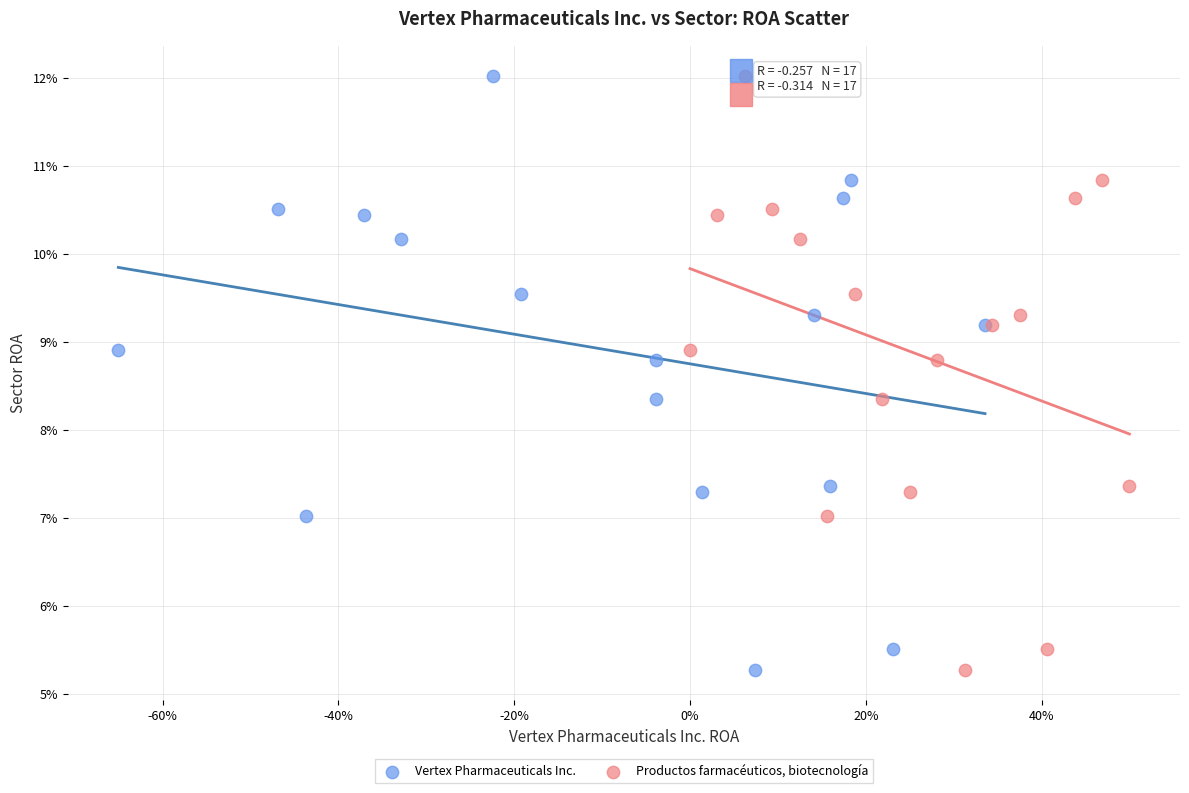

What are all the series names shown in the legend?

Vertex Pharmaceuticals Inc., Productos farmacéuticos, biotecnología